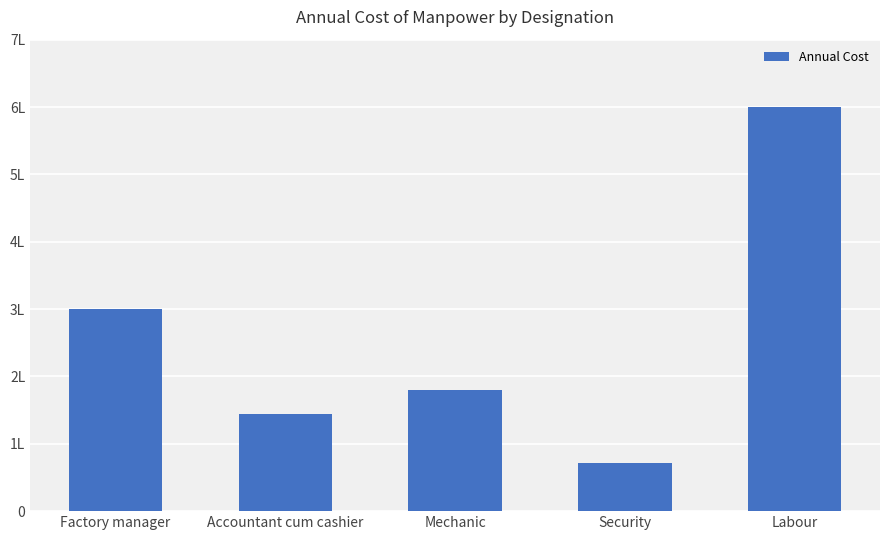

Is it true that the value at Mechanic is 180000?

True